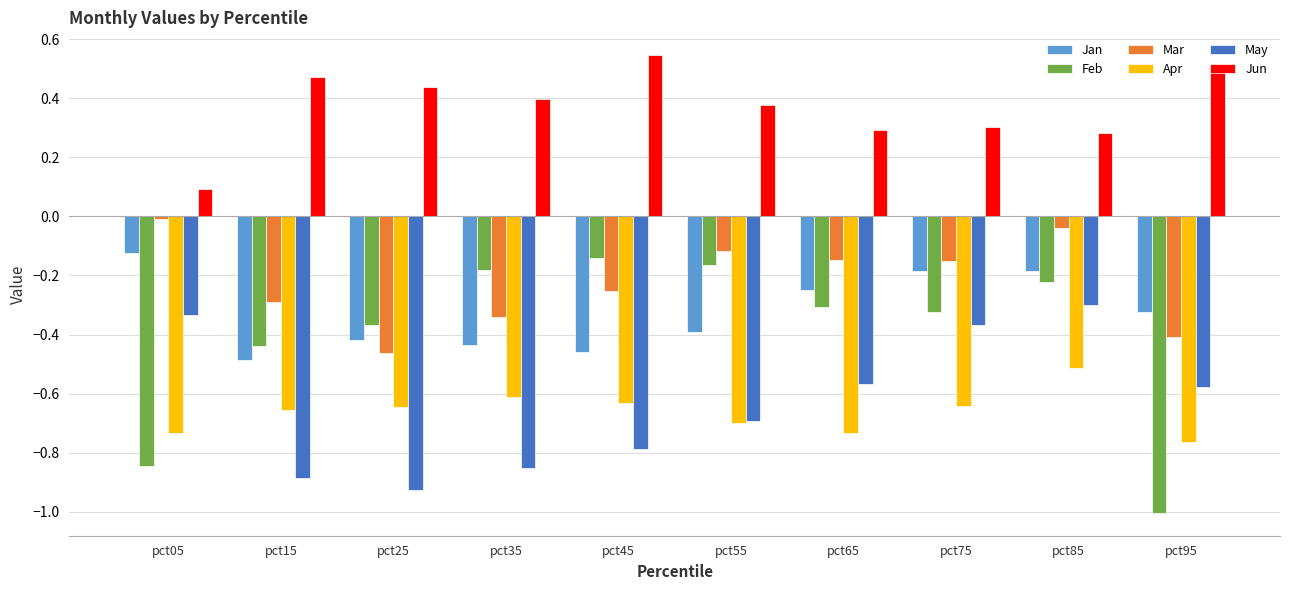

At which label is Feb closest to 0?

pct45